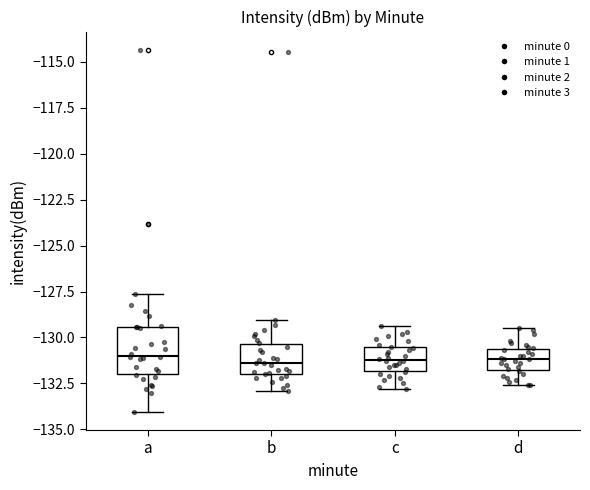

Where does the upper whisker of the box for a end on the y-axis? The values are not printed on the chart, so give them approximately, as read against the axis.

-127.5